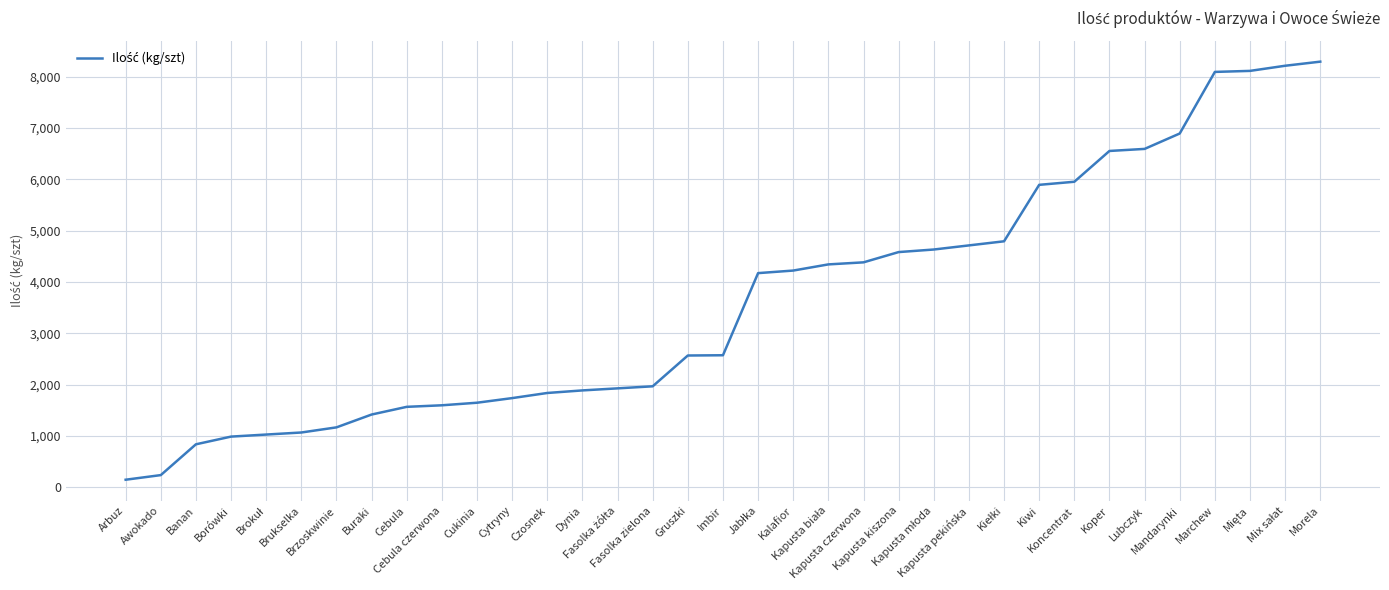

Approximately how many times larger is the value at Borówki compared to Marchew?

0.1